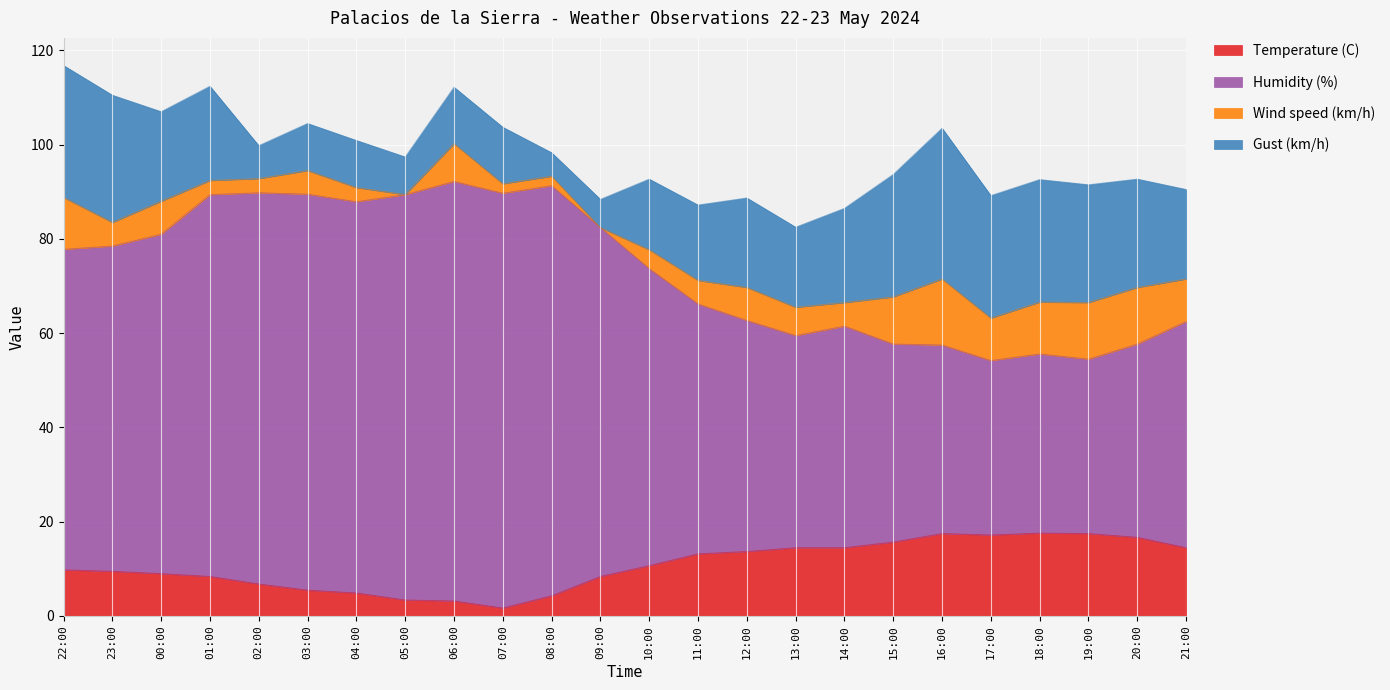

At which category is the sum across all series the highest?

22:00